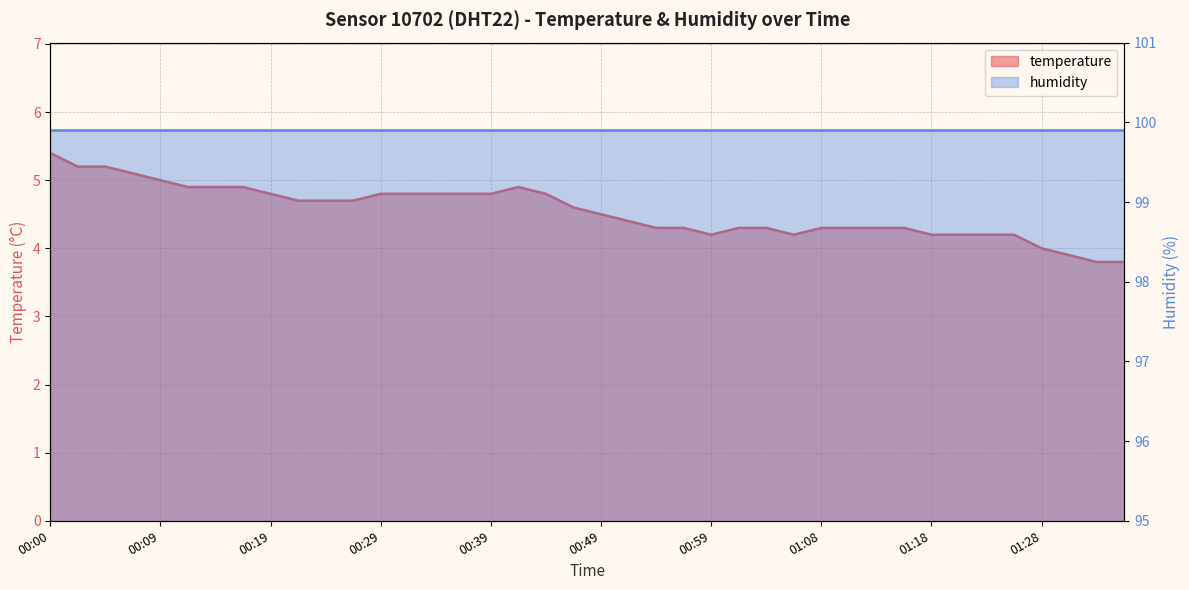

What is the sum of all values?

181.8